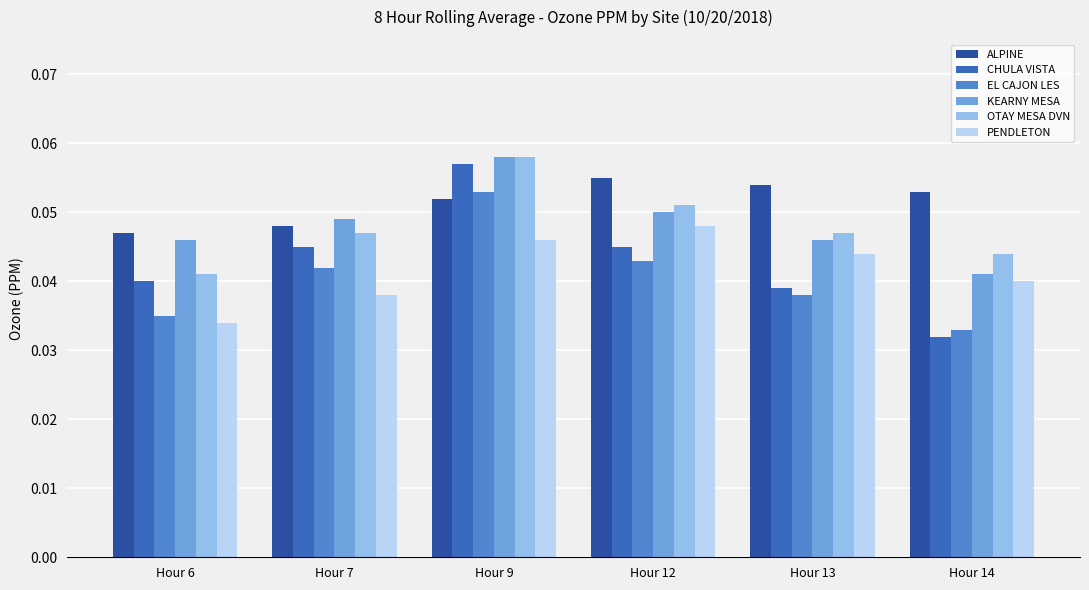

Is the value of OTAY MESA DVN at Hour 14 greater than the value of KEARNY MESA at Hour 6?

No